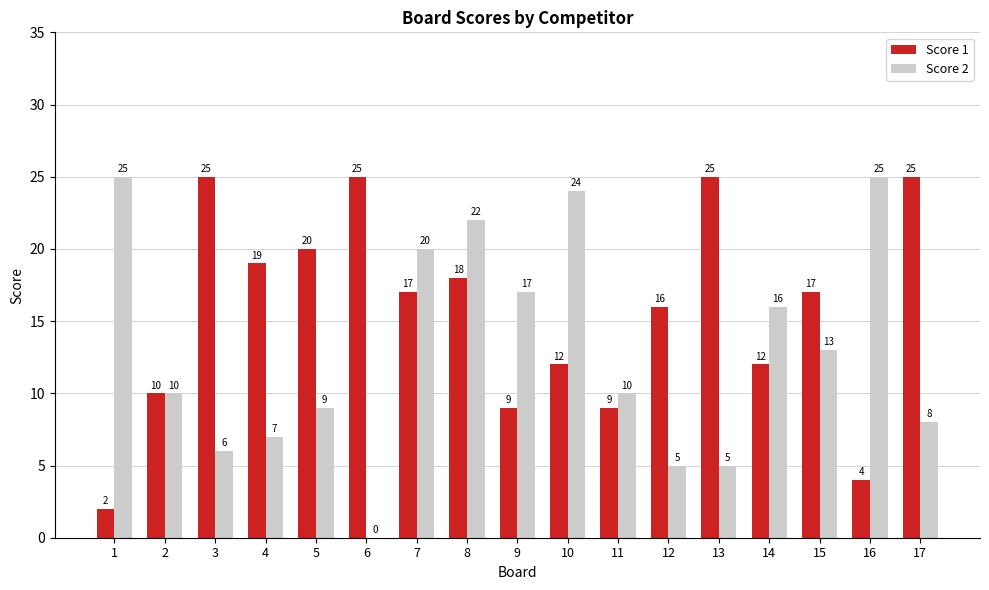

Which series has the largest range (max minus min)?

Score 2